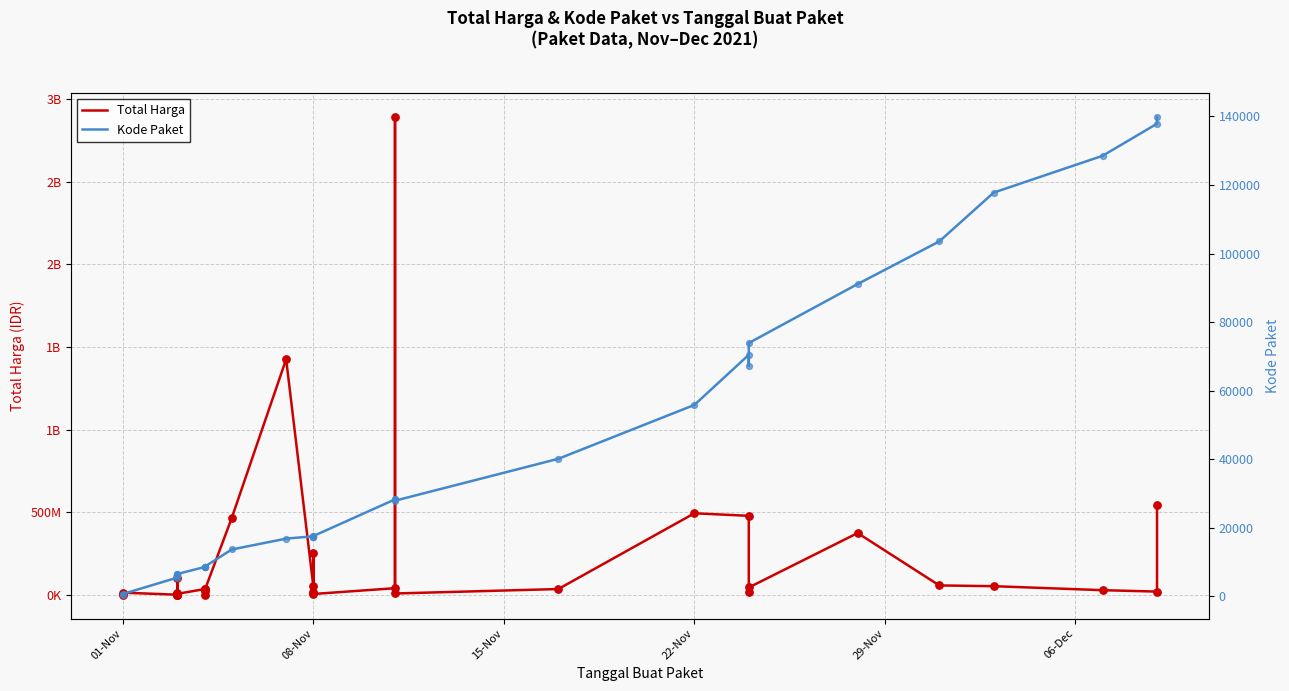

Which series has the largest Y range (max minus min)?

Total Harga